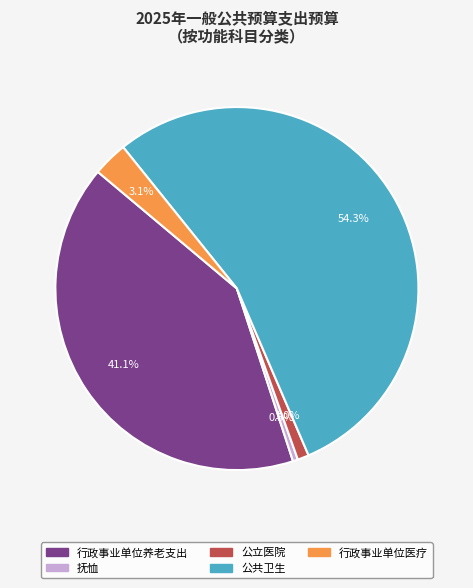

Is there a majority slice in this chart?

Yes